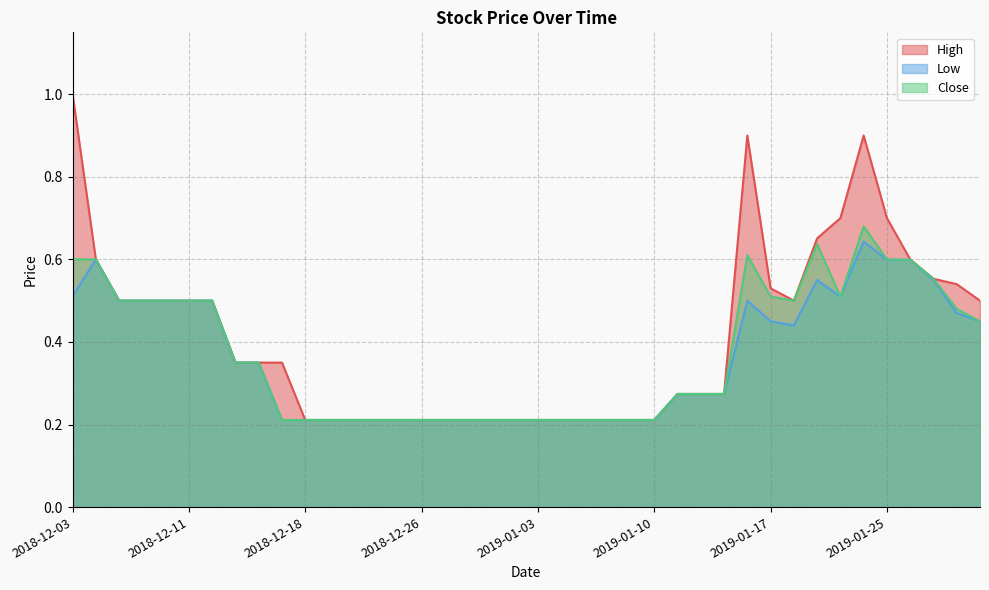

Does the chart have visible grid lines?

Yes